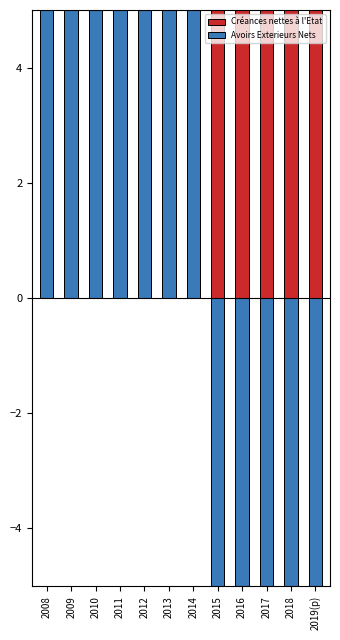

Rank the series by their maximum value, from highest to lowest.

Créances nettes à l'Etat, Avoirs Exterieurs Nets